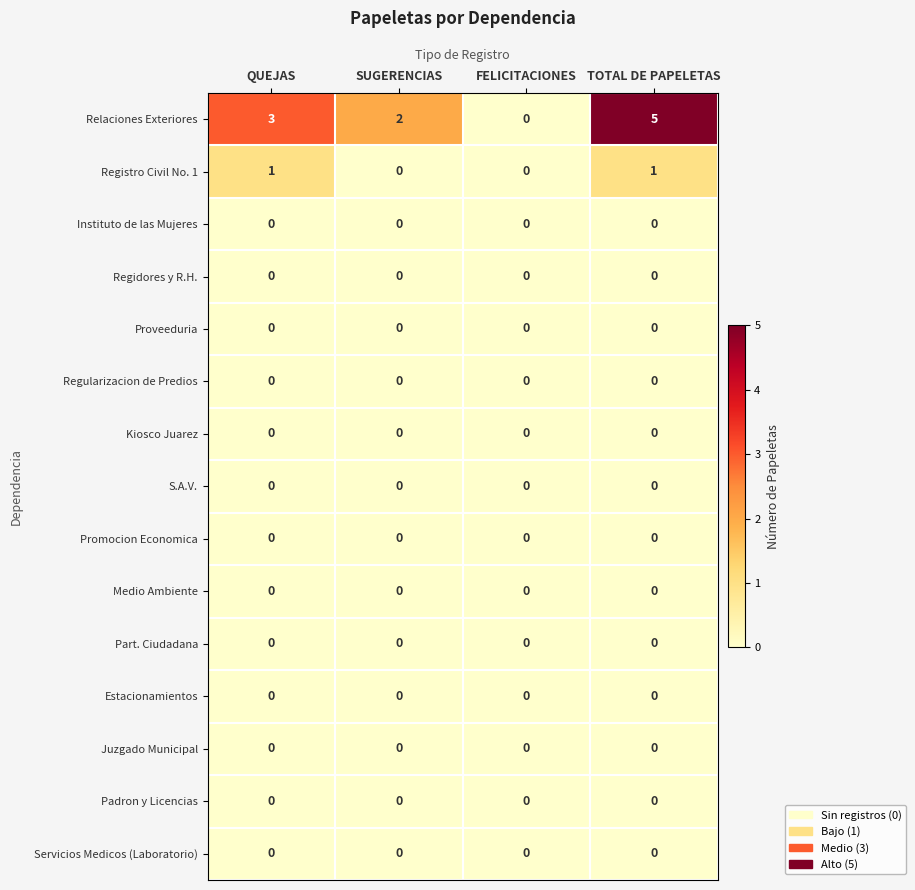

At which category is the sum across all series the highest?

TOTAL DE PAPELETAS